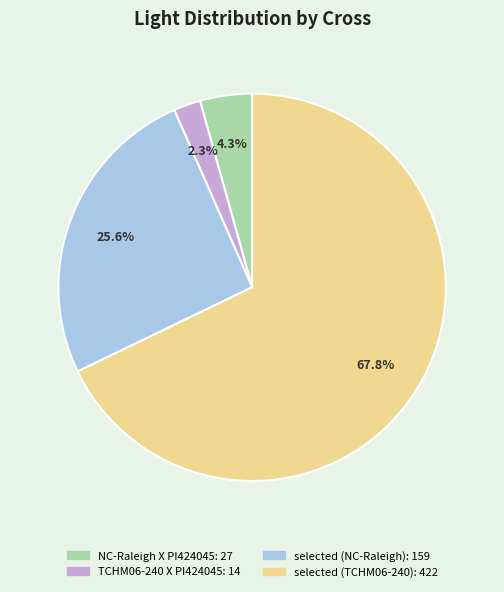

What percentage is NOT represented by NC-Raleigh X PI424045?

95.7%